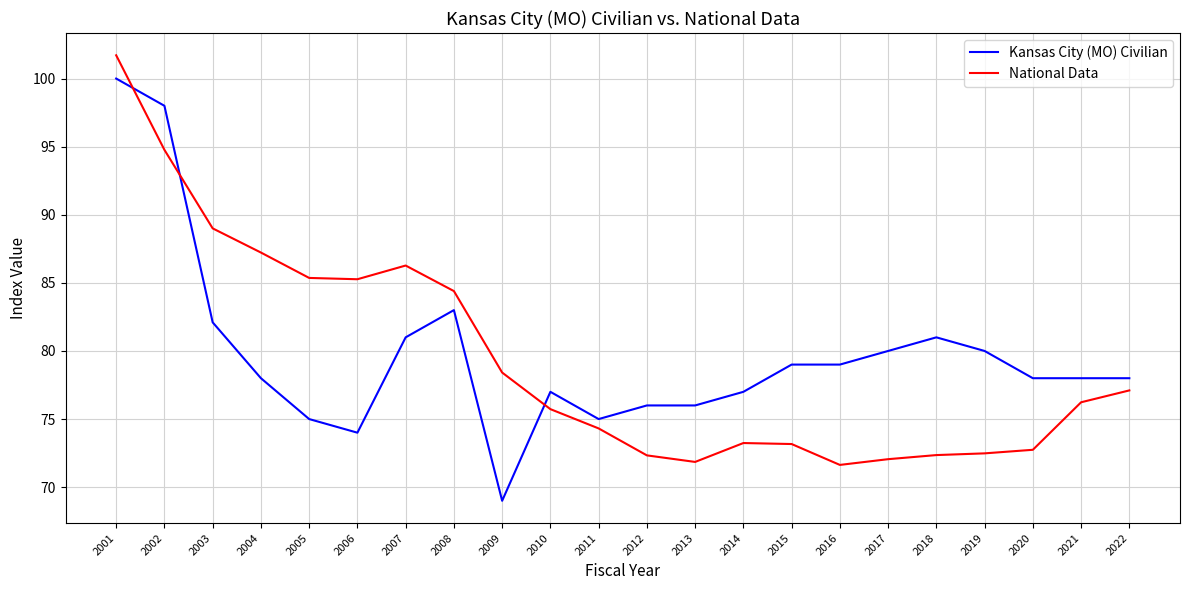

What are all the series names shown in the legend?

Kansas City (MO) Civilian, National Data